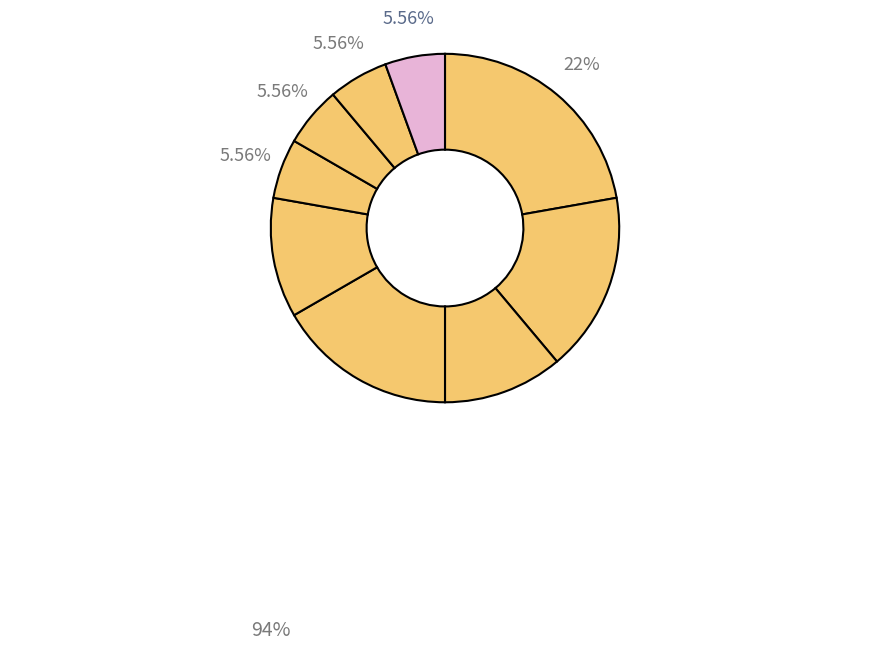

Count the number of slices in the pie.

9